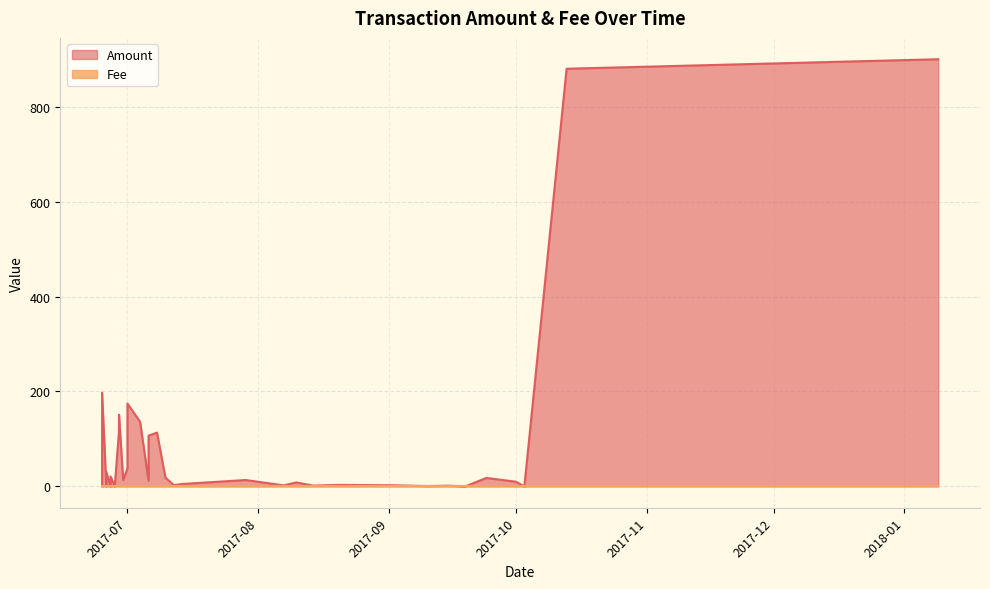

How many times do Amount and Fee cross each other?

11